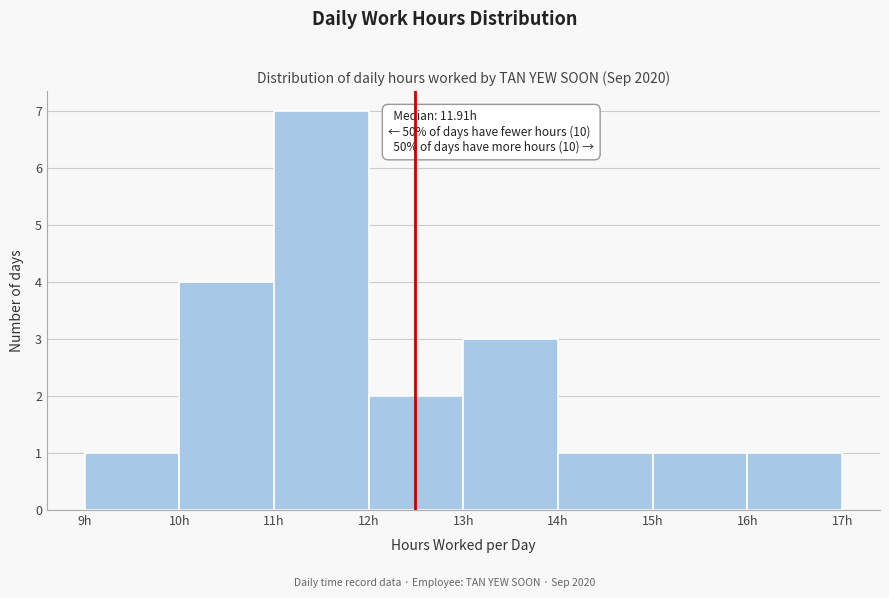

Which range on the x-axis has the tallest bar?

11 to 12